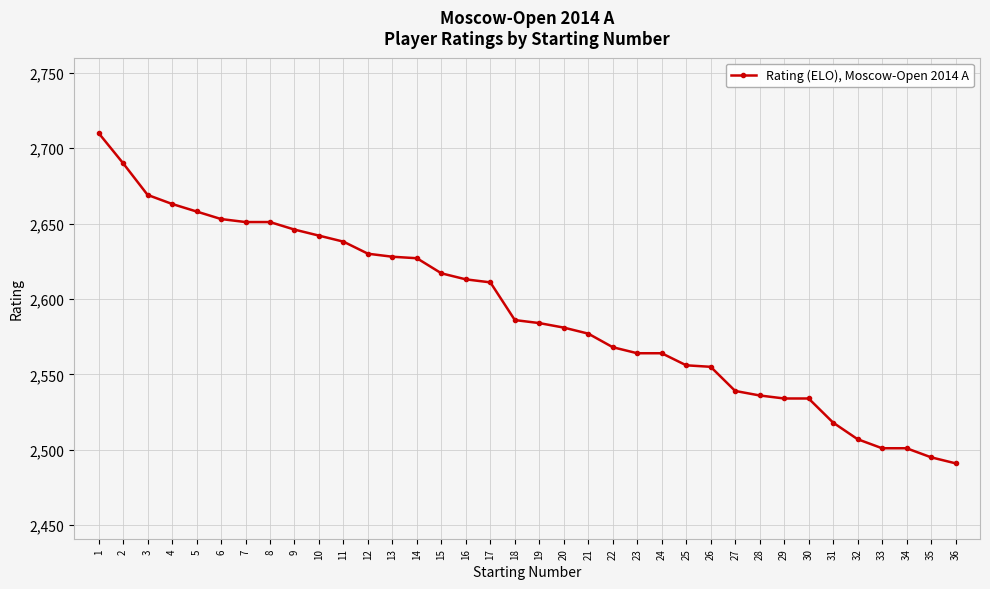

How many lines are shown in the chart?

1